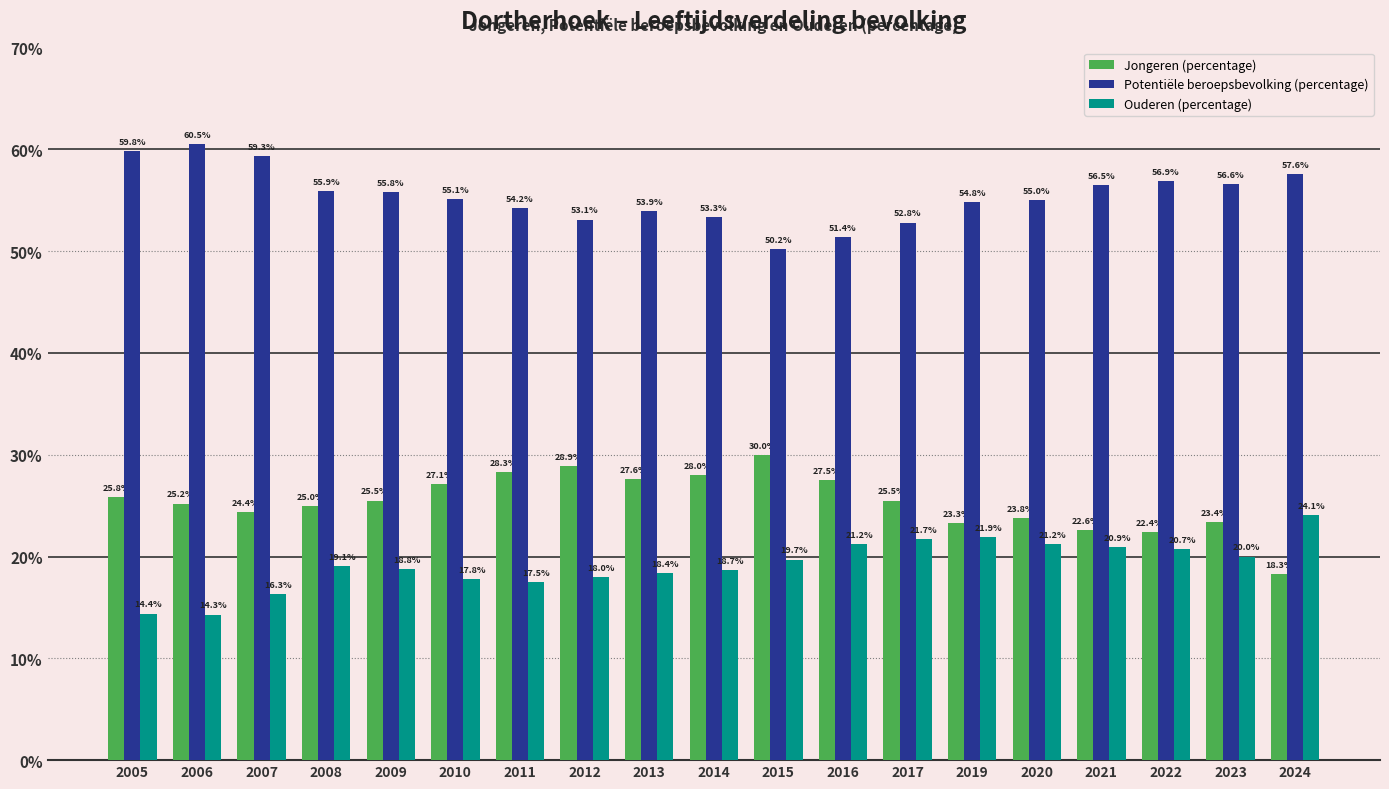

How many series are shown in this chart?

3